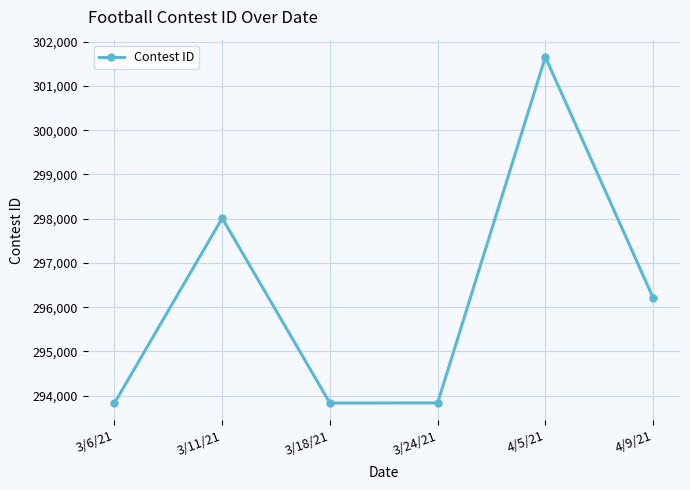

Which label corresponds to the largest value in the chart?

4/5/21